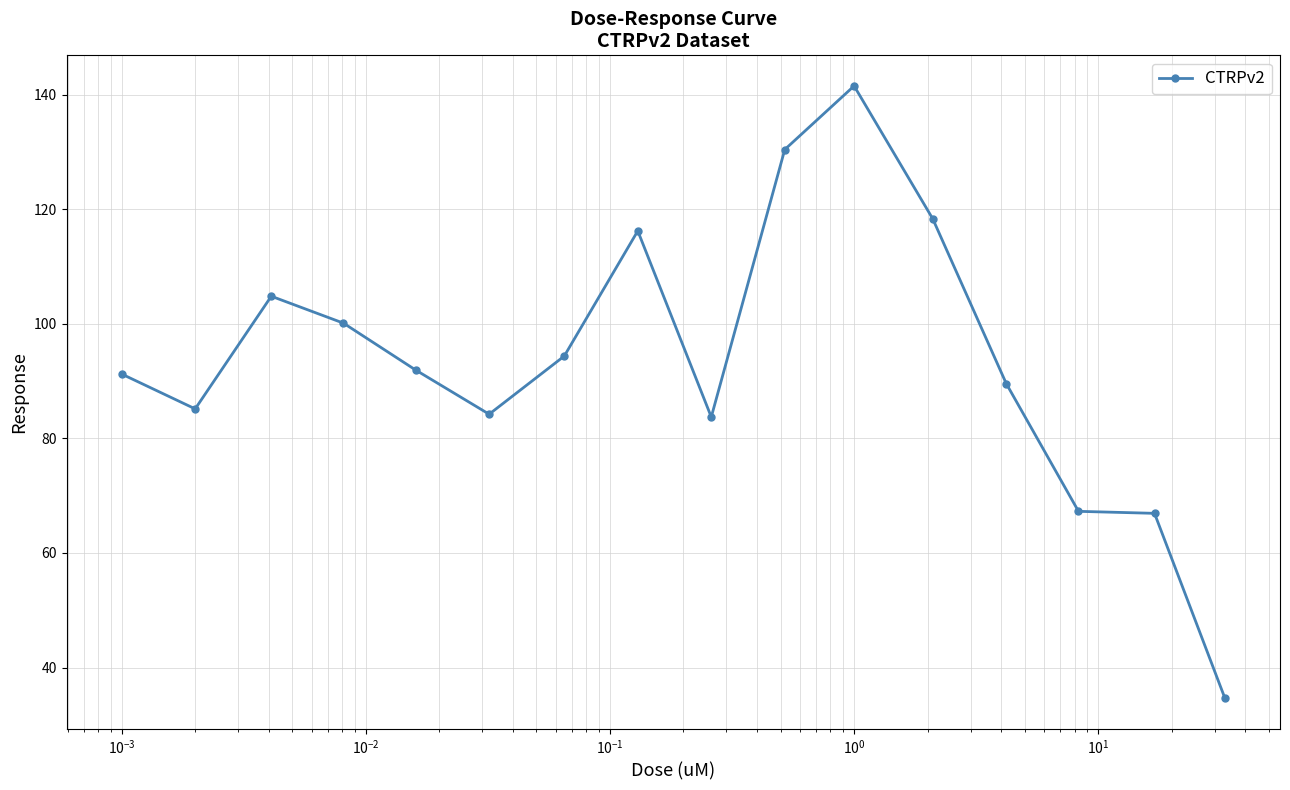

Count the number of categories in the chart.

16